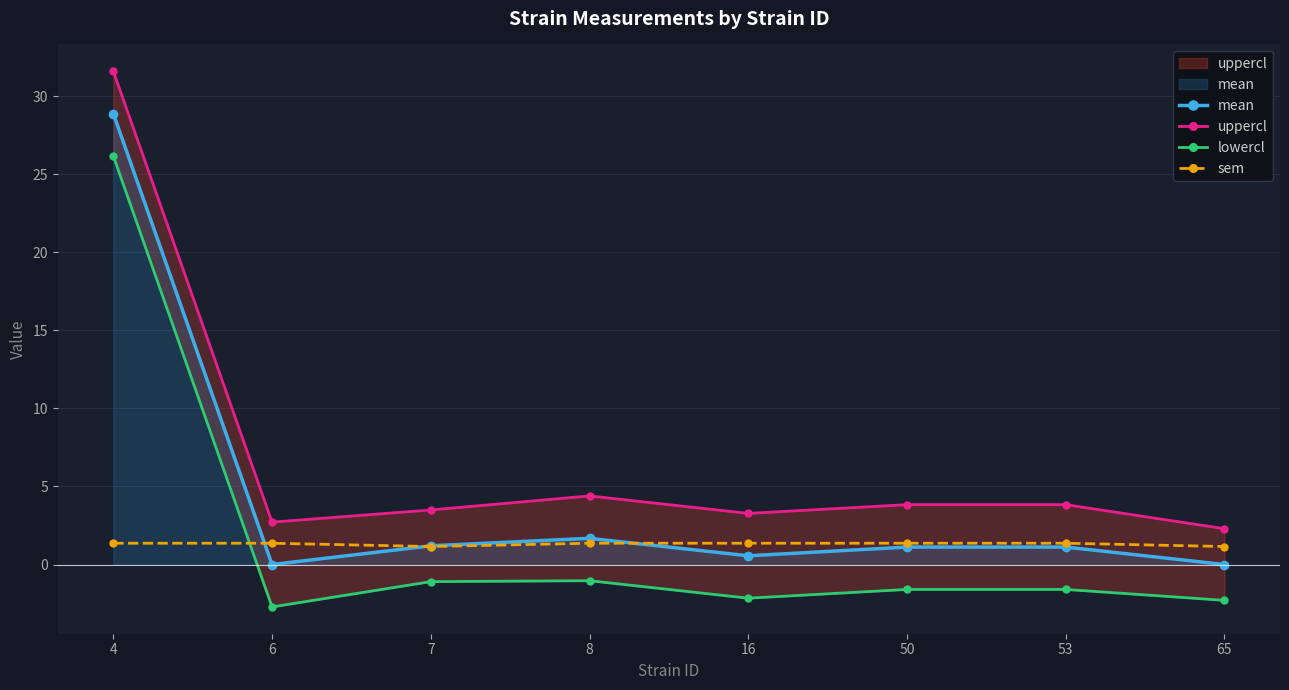

The mean series shows 19.3 at 4. True or false?

False